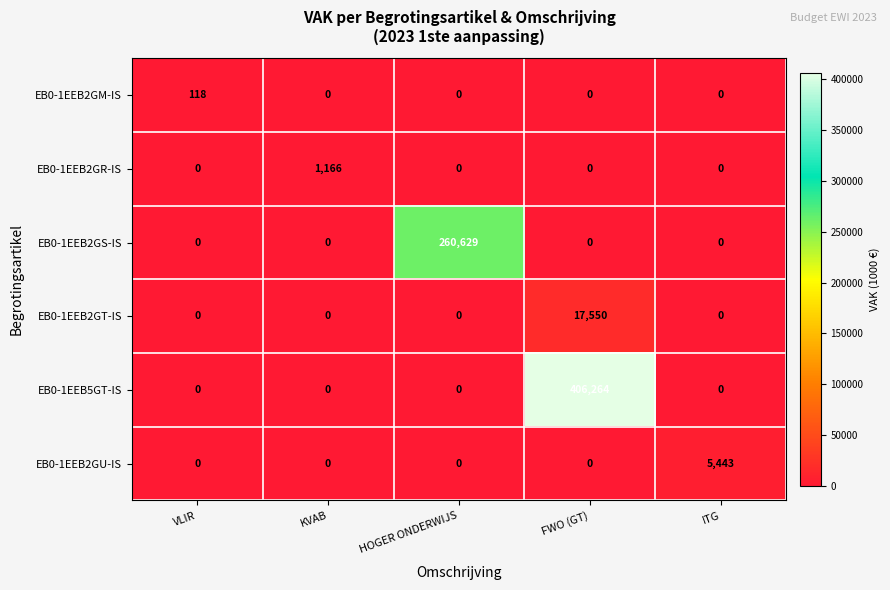

How many series are shown in this chart?

6